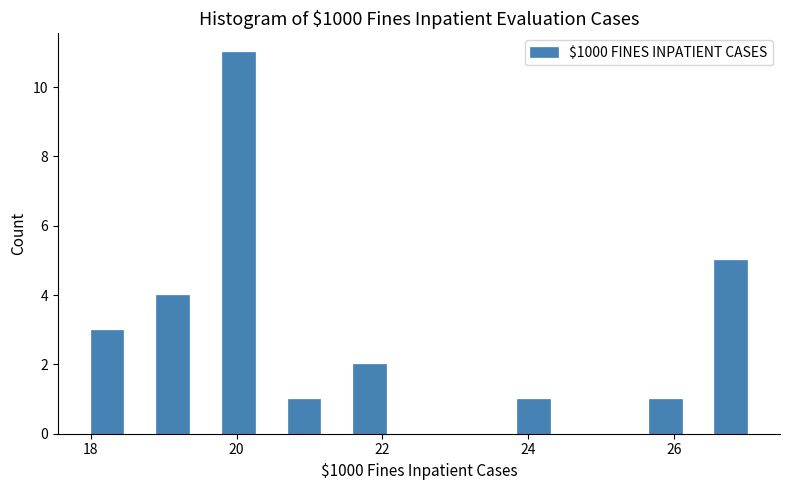

Read against the x-axis, roughly where is the centre of the tallest bar?

20.0